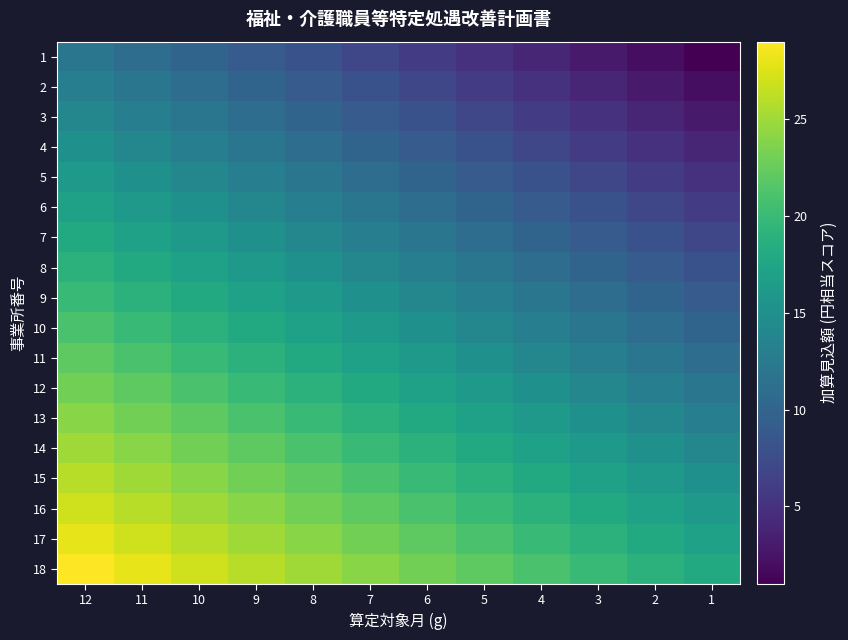

Which category has the lowest value in the 14 series?

1